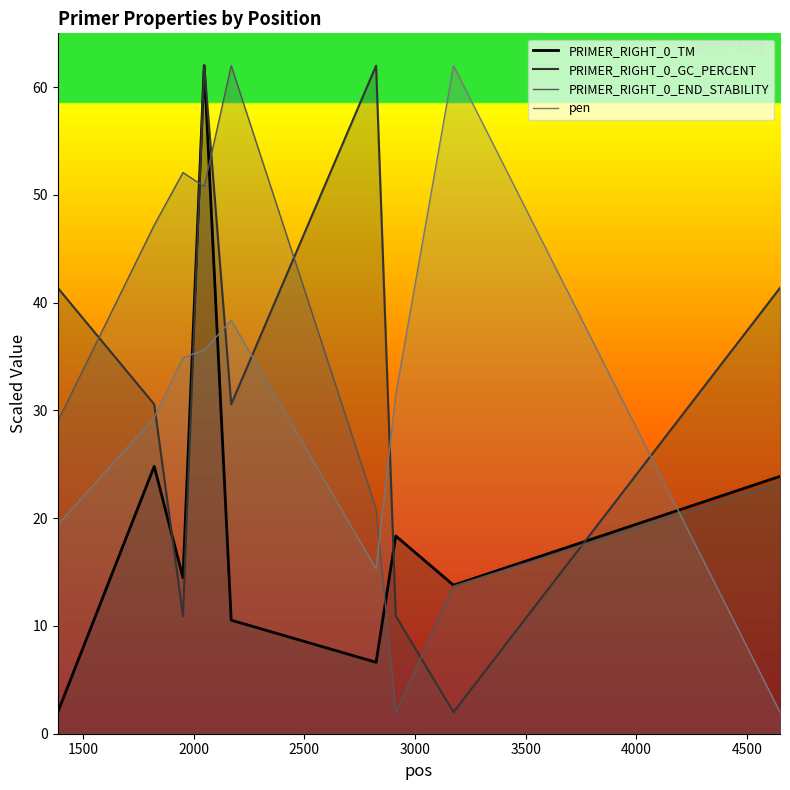

Which series has the widest spread of values?

PRIMER_RIGHT_0_TM